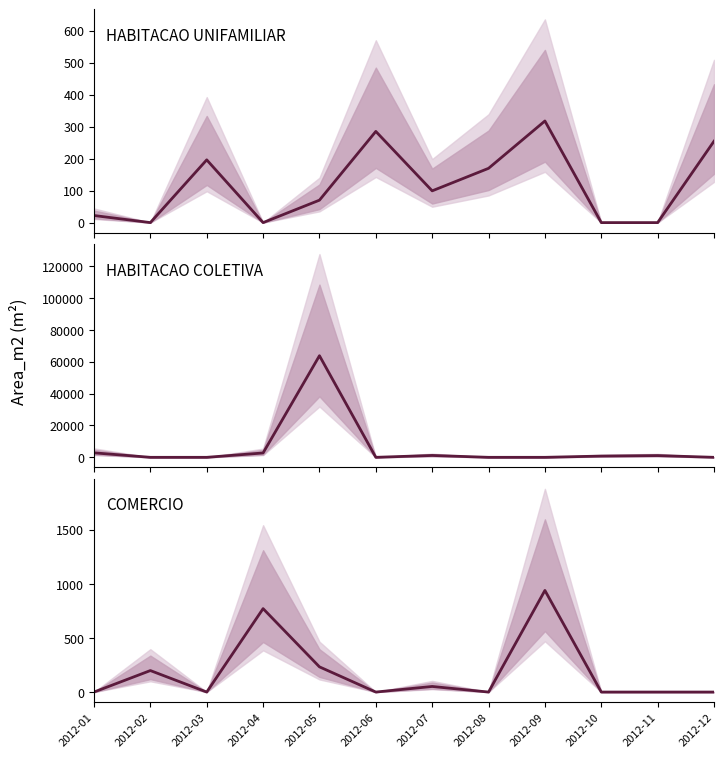

List the series in order of their peak value, highest first.

HABITACAO COLETIVA, COMERCIO, HABITACAO UNIFAMILIAR